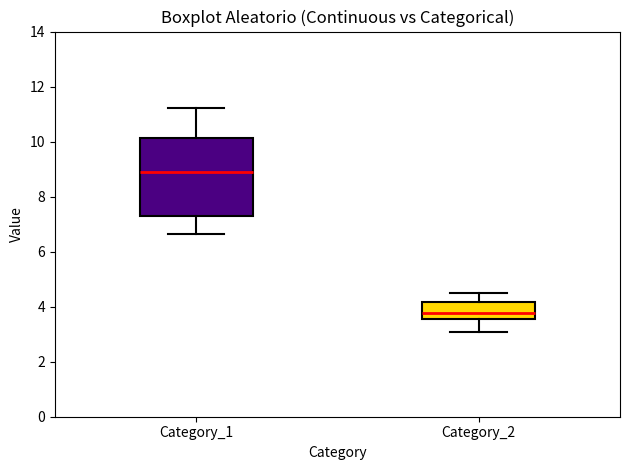

Where does the median line of the box for Category_2 sit on the y-axis? The values are not printed on the chart, so give them approximately, as read against the axis.

3.8